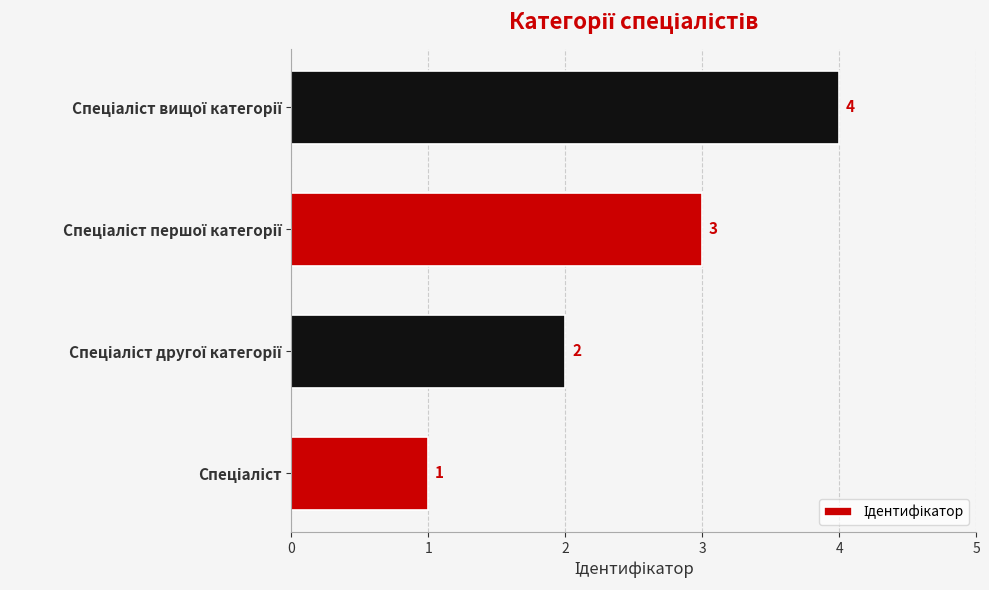

What is the sum of all values?

10